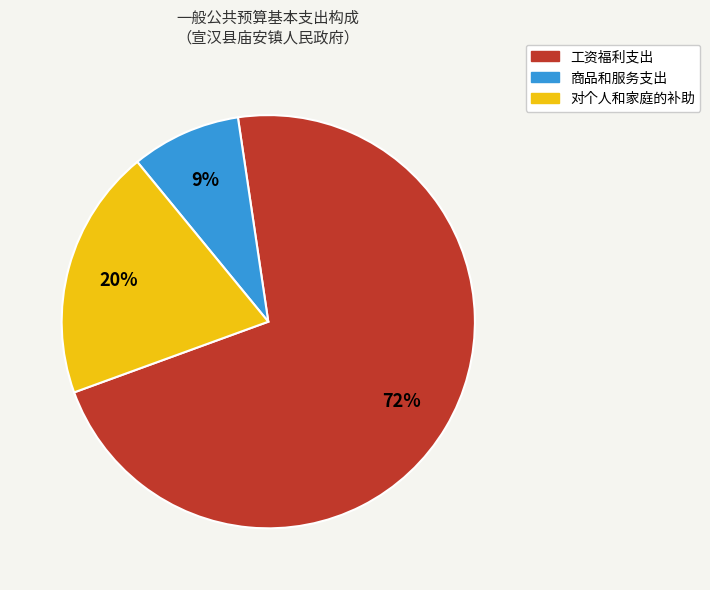

To the nearest percent, what portion does 对个人和家庭的补助 represent?

20%